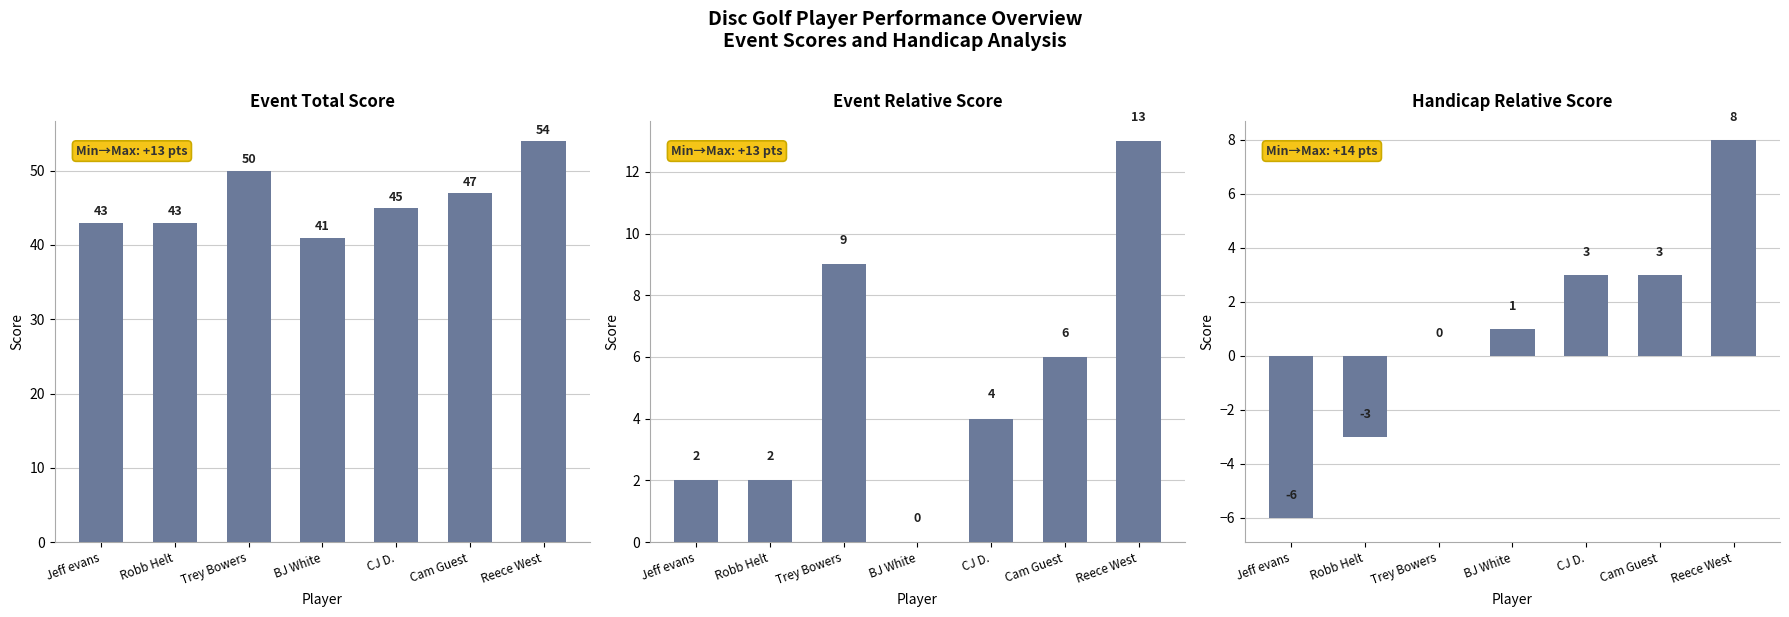

What is the label of the 1st bar from the left?

Jeff evans